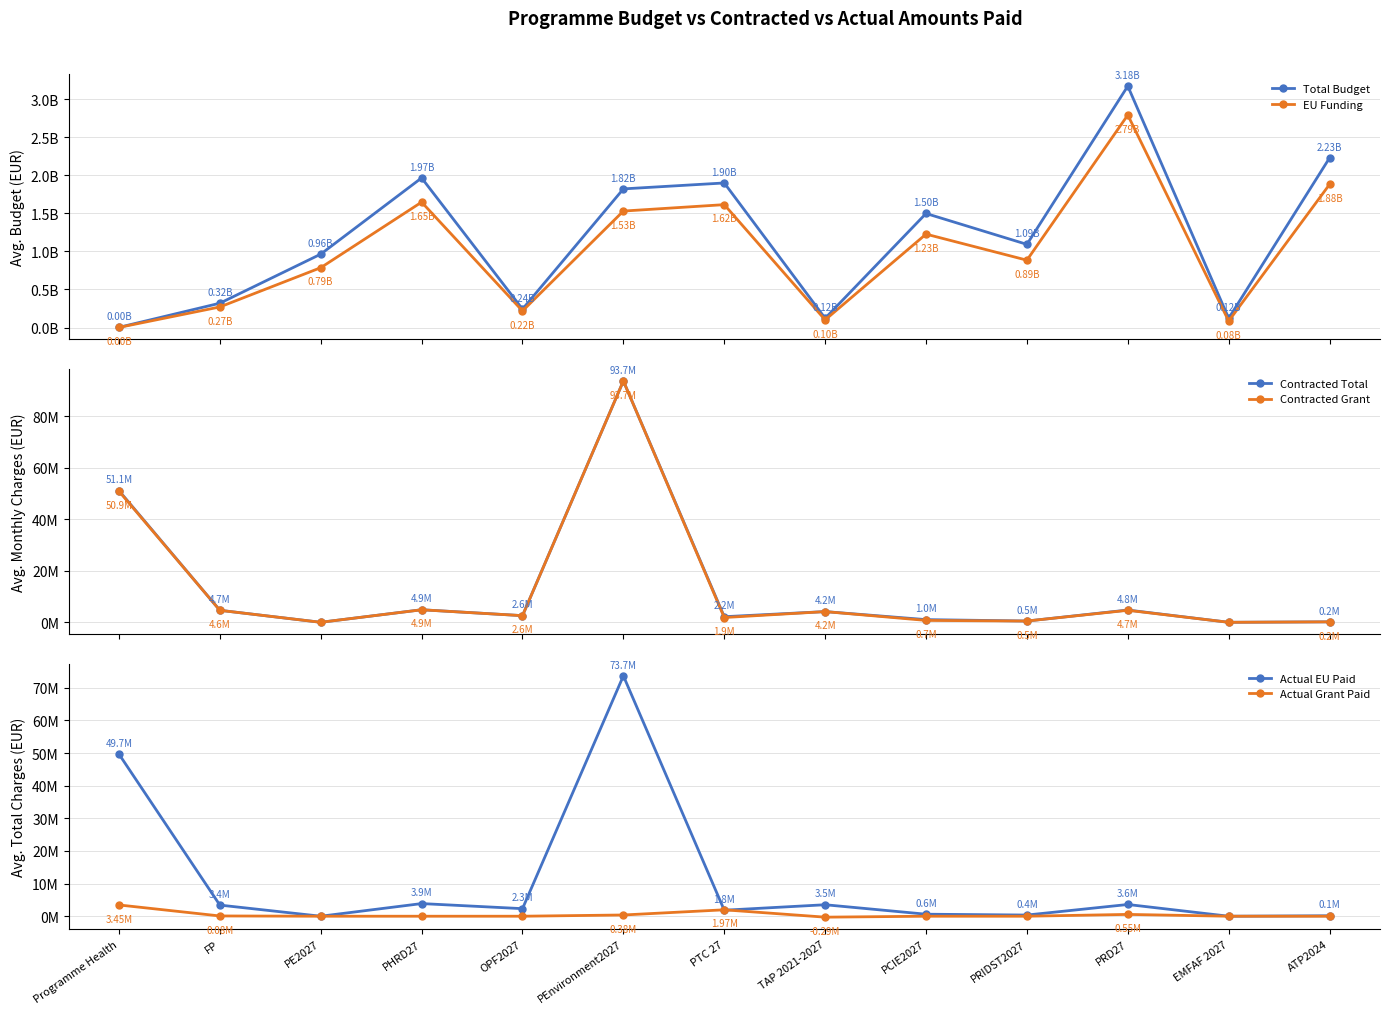

At which category is the sum across all series the highest?

PRD27